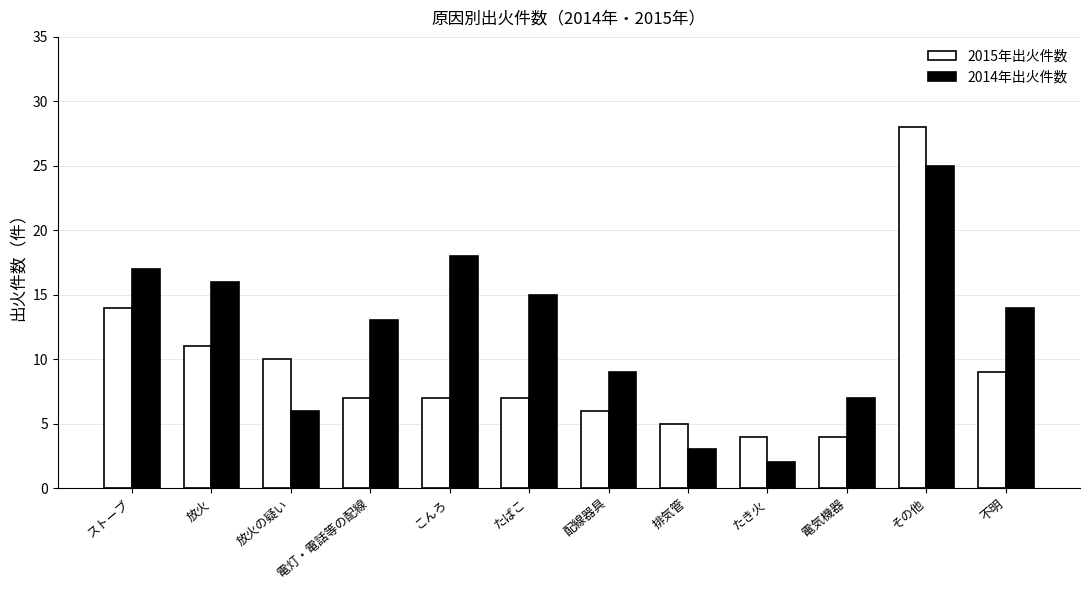

Is the value of 2014年出火件数 at ストーブ greater than the value of 2015年出火件数 at たき火?

Yes